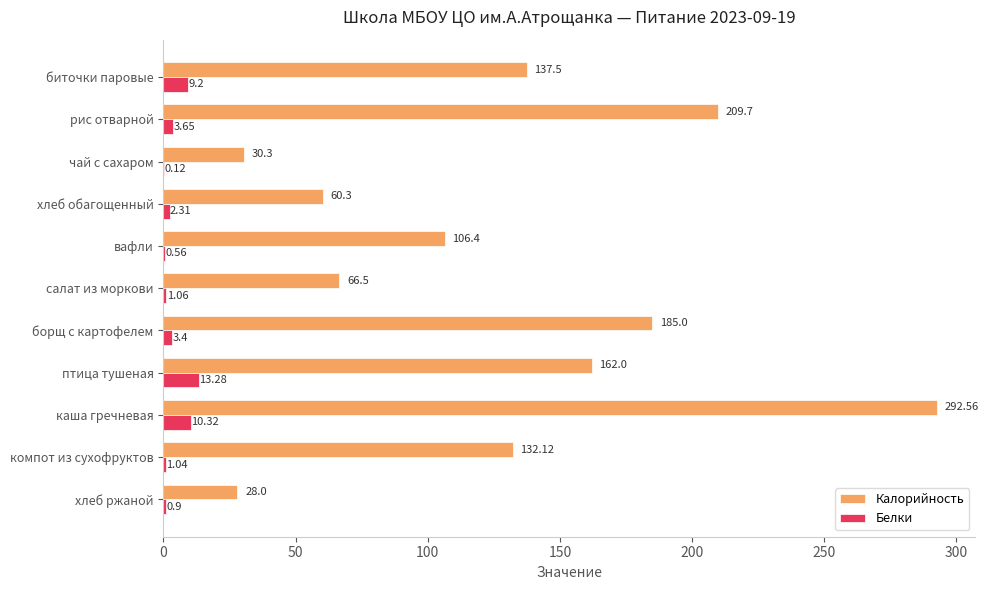

Which label corresponds to the largest value in the chart?

каша гречневая